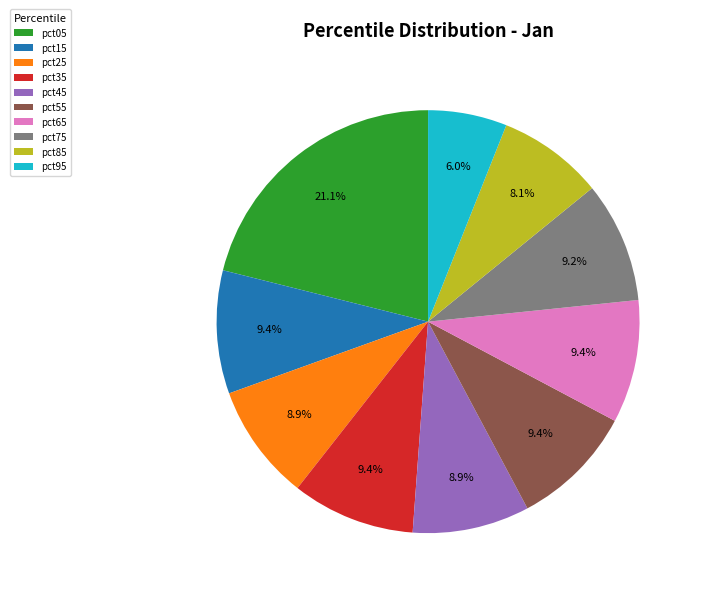

Between pct55 and pct05, which is larger?

pct05